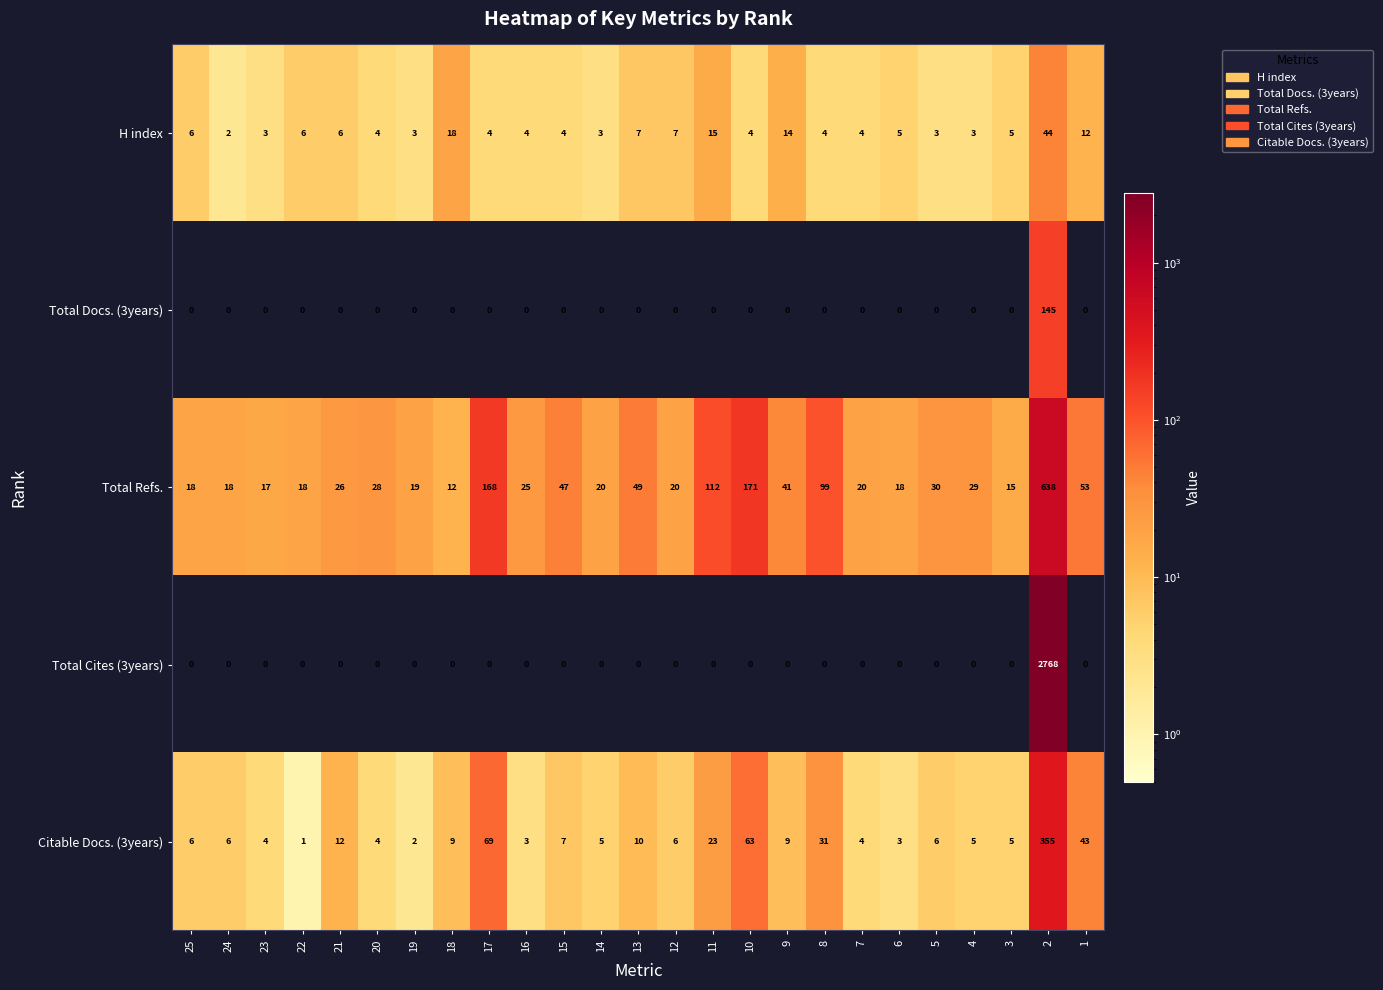

Is it true that Total Refs. equals 18 at 25?

True